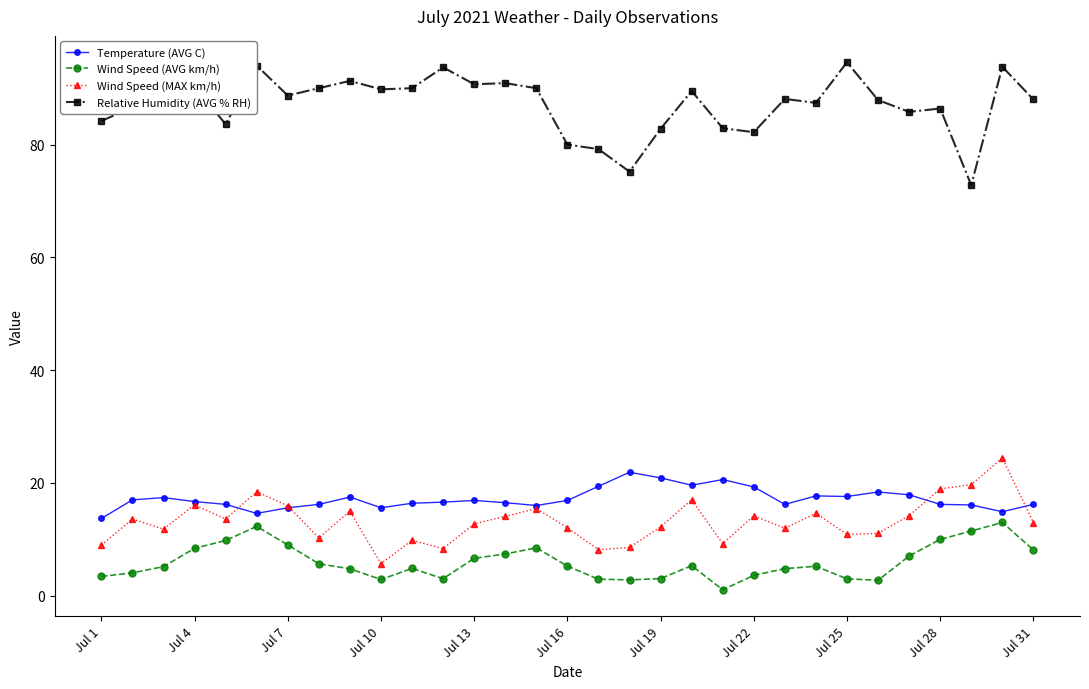

What is the greatest value displayed?

94.6